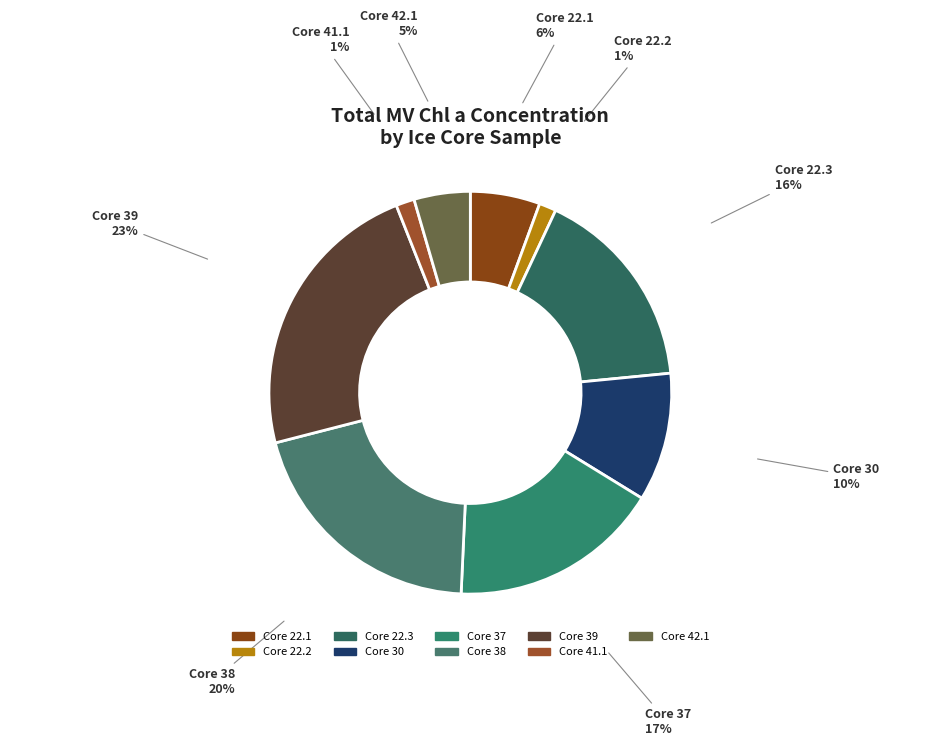

How many segments does this pie chart have?

9